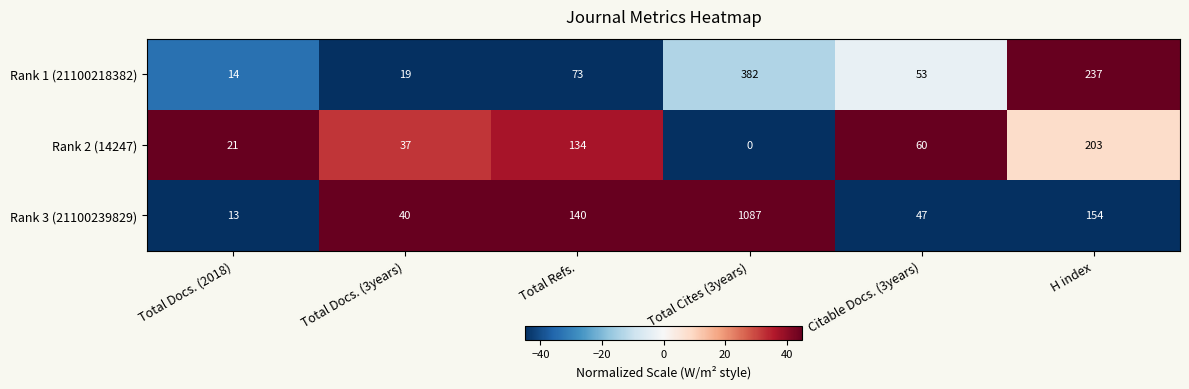

Rank the series by their average value, from highest to lowest.

Rank 3 (21100239829), Rank 1 (21100218382), Rank 2 (14247)